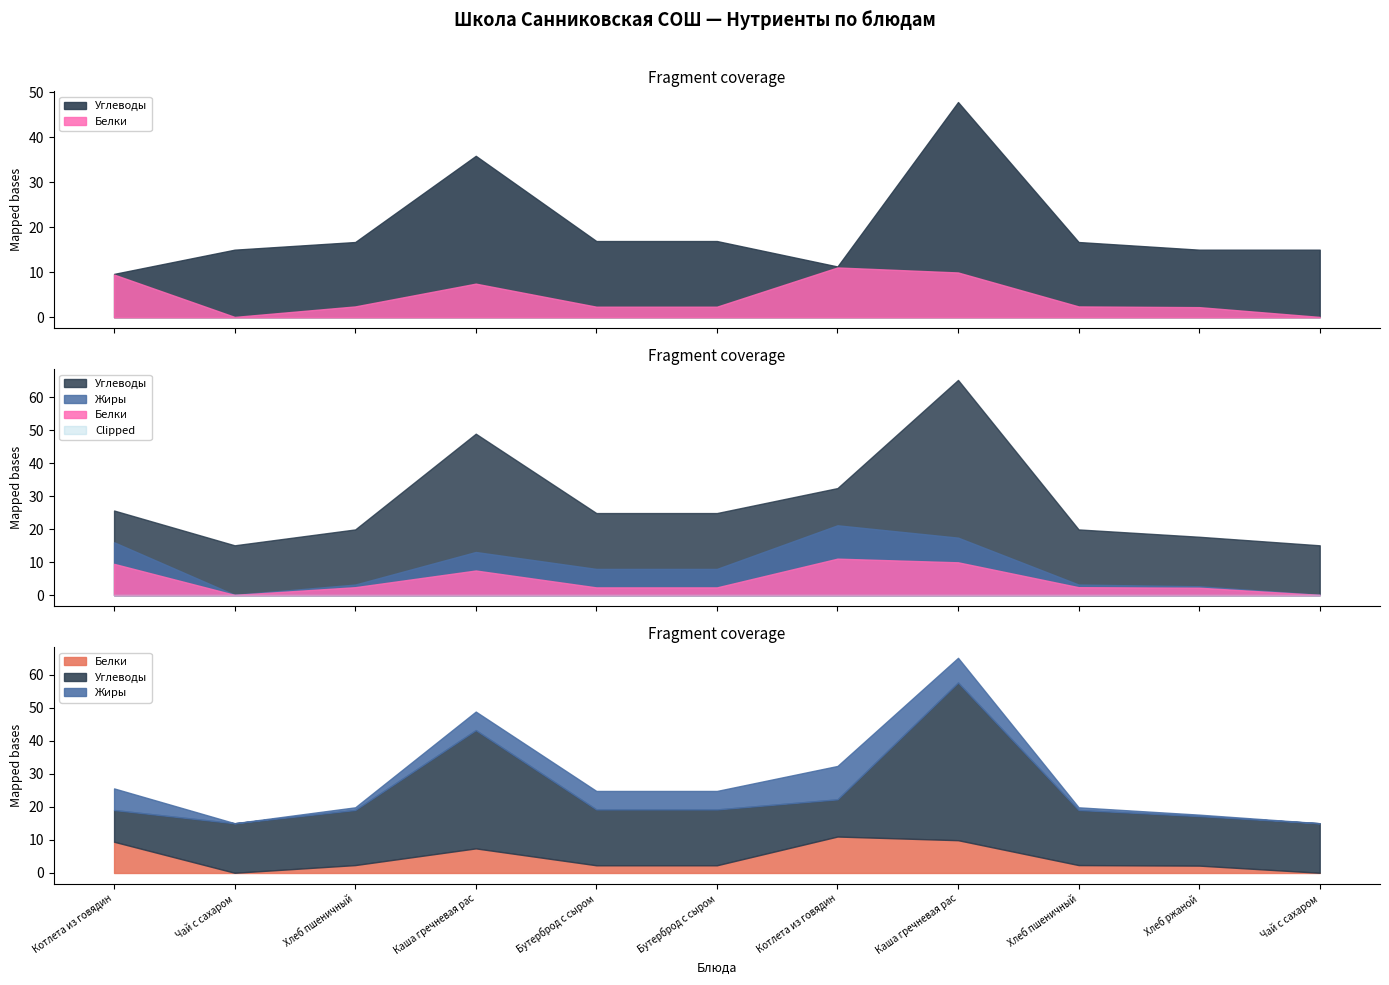

True or false: Жиры and Углеводы cross at least once.

False